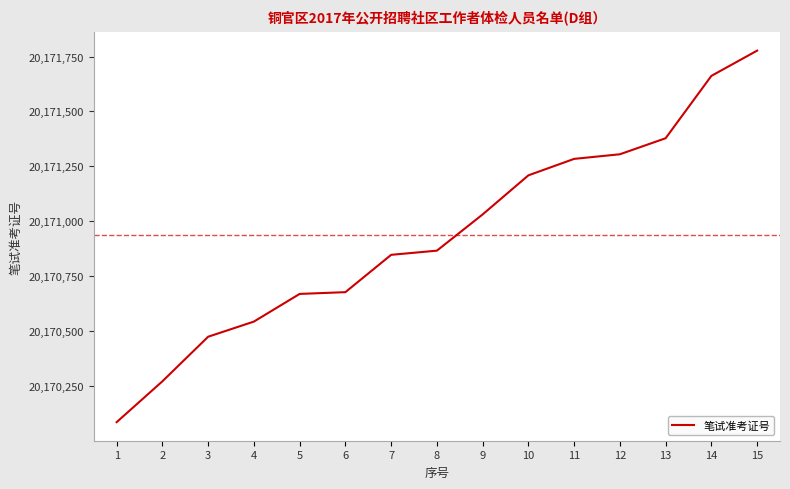

Does the chart display data point markers on the line(s)?

No